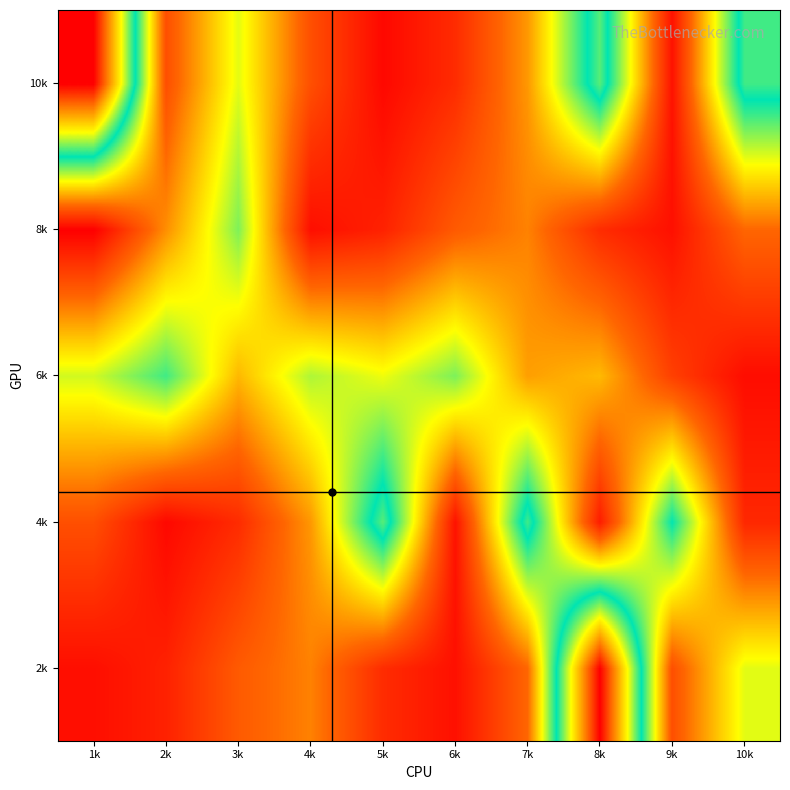

Reading left to right, what are all the values shown in this chart?

2k: 1k=147	2k=246	3k=540	4k=697	5k=300	6k=155	7k=598	8k=3245	9k=481	10k=1187
4k: 1k=483	2k=114	3k=297	4k=773	5k=1837	6k=166	7k=1788	8k=219	9k=1654	10k=277
6k: 1k=1227	2k=1526	3k=885	4k=1298	5k=1162	6k=1400	7k=798	8k=891	9k=403	10k=137
8k: 1k=69	2k=742	3k=1396	4k=147	5k=246	6k=540	7k=697	8k=300	9k=155	10k=598
10k: 1k=3245	2k=481	3k=1187	4k=483	5k=114	6k=297	7k=773	8k=1837	9k=166	10k=1788